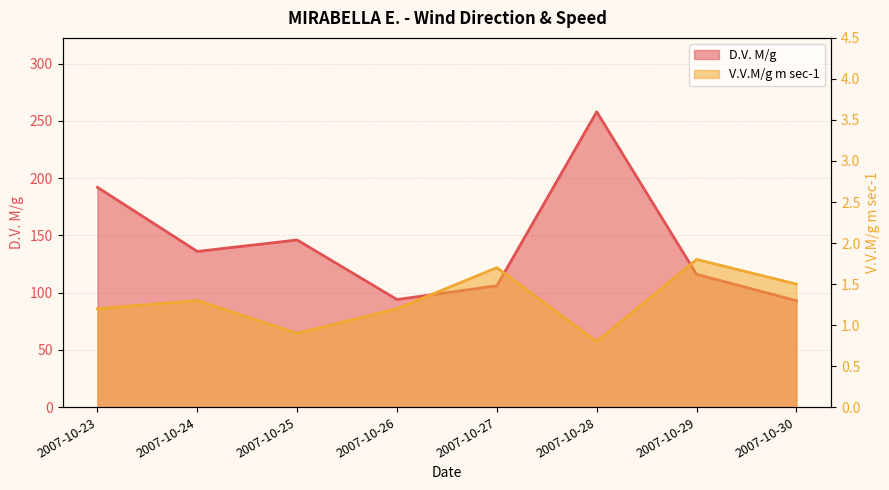

How many data points does each series have?

8